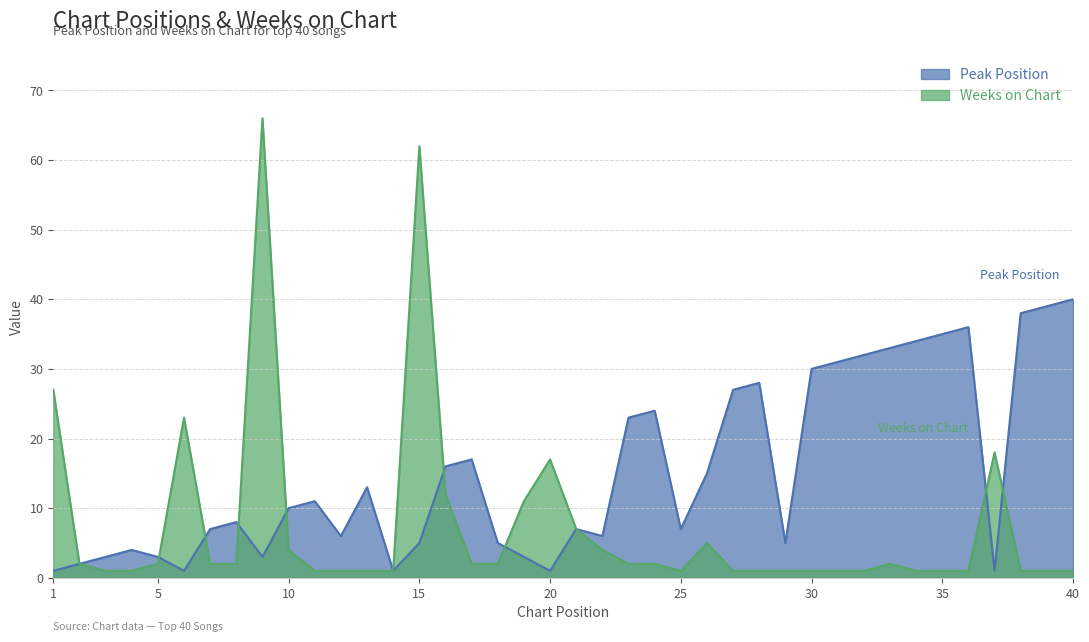

What is the difference between the highest and lowest values at 6?

22